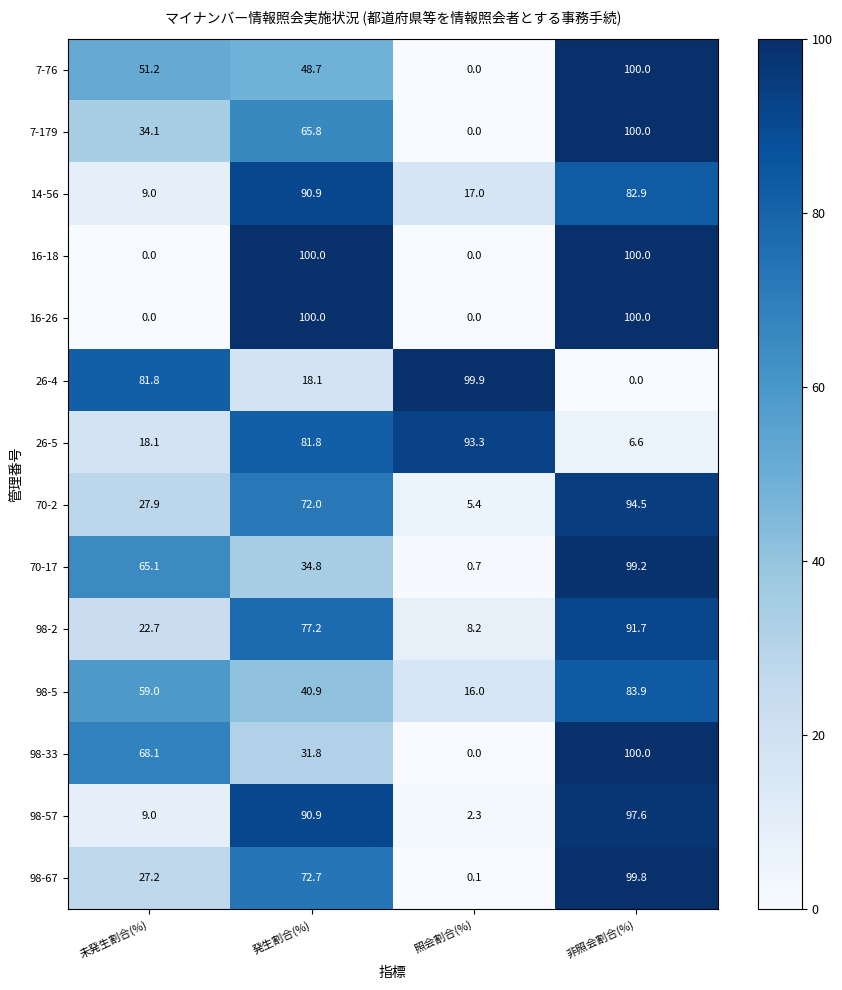

What is the sum of all 98-57 values?

199.8